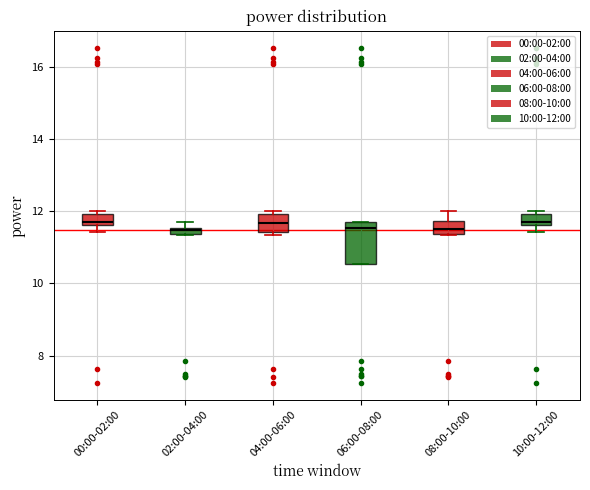

Where does the median line of the box for 08:00-10:00 sit on the y-axis? The values are not printed on the chart, so give them approximately, as read against the axis.

11.6